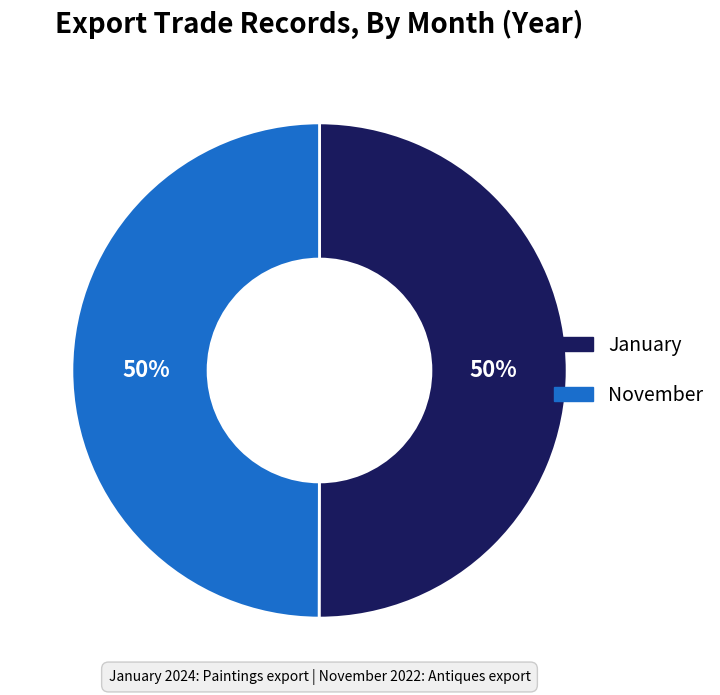

True or false: January accounts for 50% of the total.

True